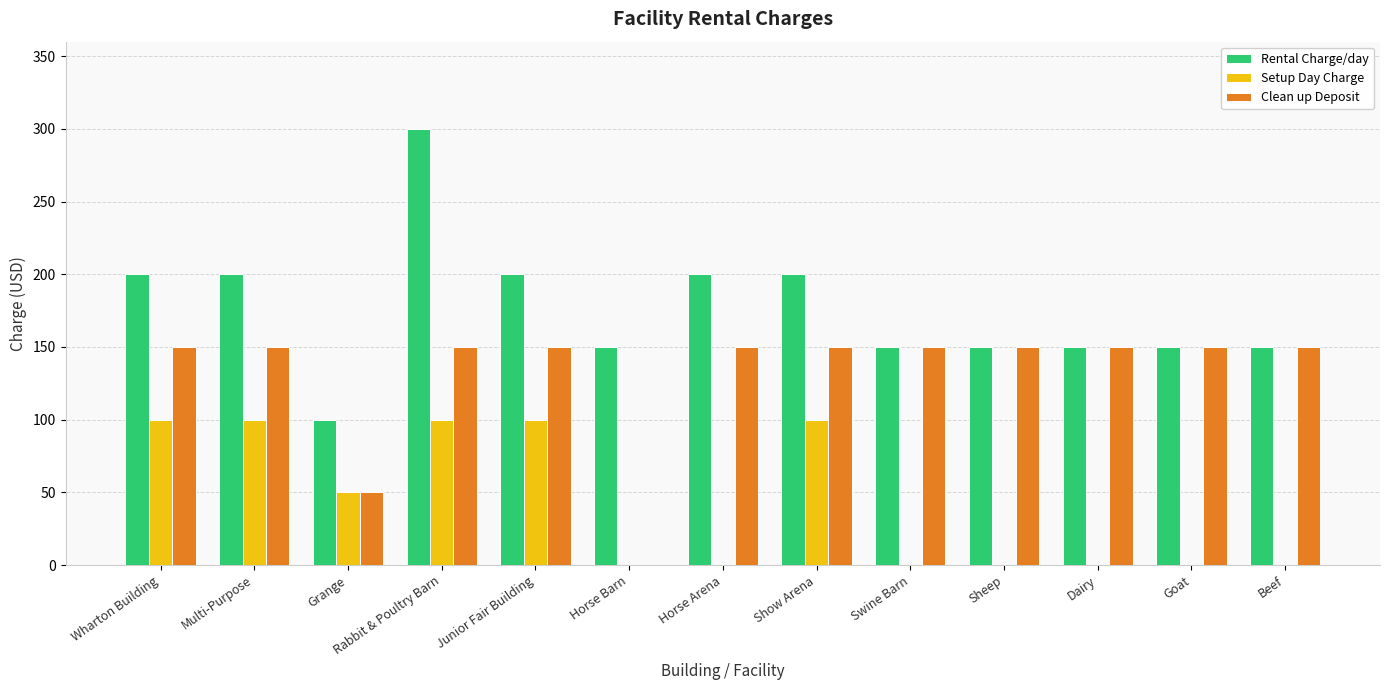

The Setup Day Charge series shows 57 at Beef. True or false?

False